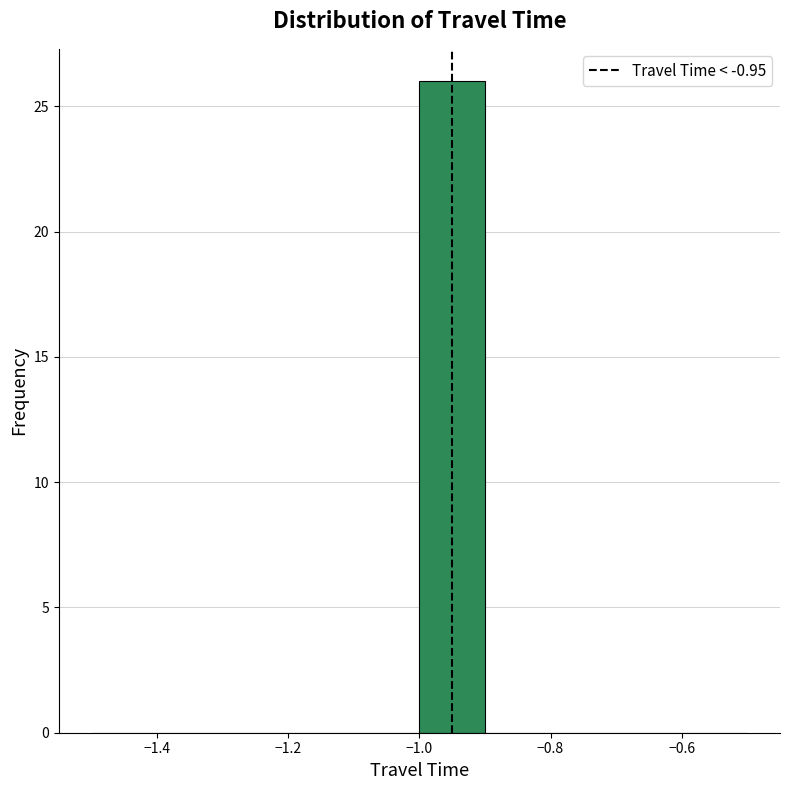

Reading left to right, transcribe this chart: for each bar, give the range it covers on the x-axis and its height. The values are not printed on the chart, so give them approximately, as read against the axis.

-1.5 to -1.4: 0
-1.4 to -1.3: 0
-1.3 to -1.2: 0
-1.2 to -1.1: 0
-1.1 to -1.0: 0
-1.0 to -0.9: 26
-0.9 to -0.8: 0
-0.8 to -0.7: 0
-0.7 to -0.6: 0
-0.6 to -0.5: 0